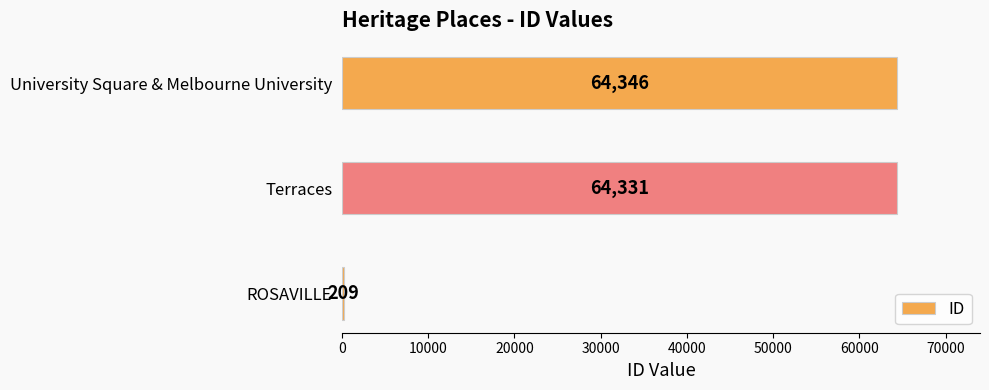

What is the change in value from Terraces to University Square & Melbourne University?

+15